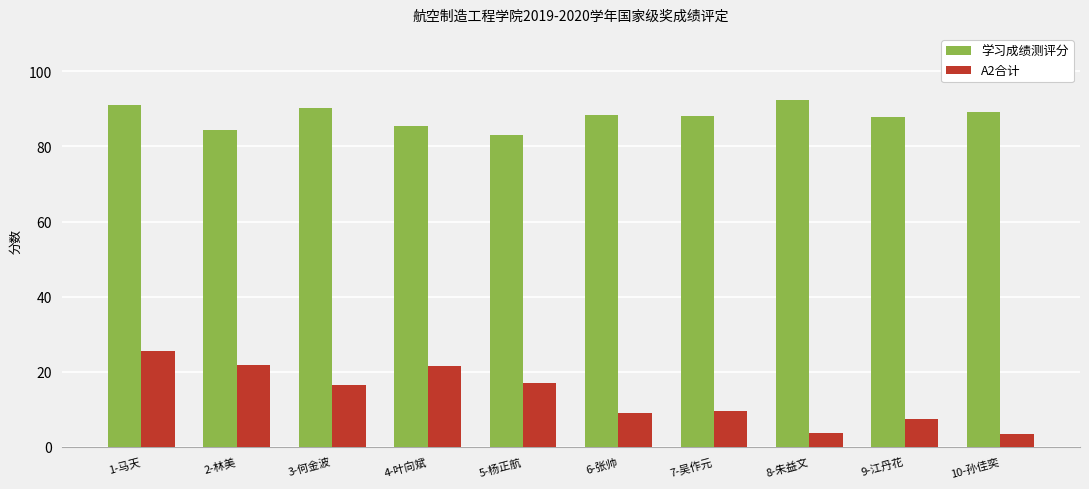

Is it true that A2合计 equals 7.4 at 5-杨正航?

False